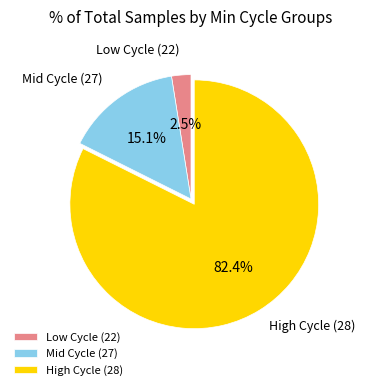

Rank the categories by value from highest to lowest.

High Cycle (28), Mid Cycle (27), Low Cycle (22)